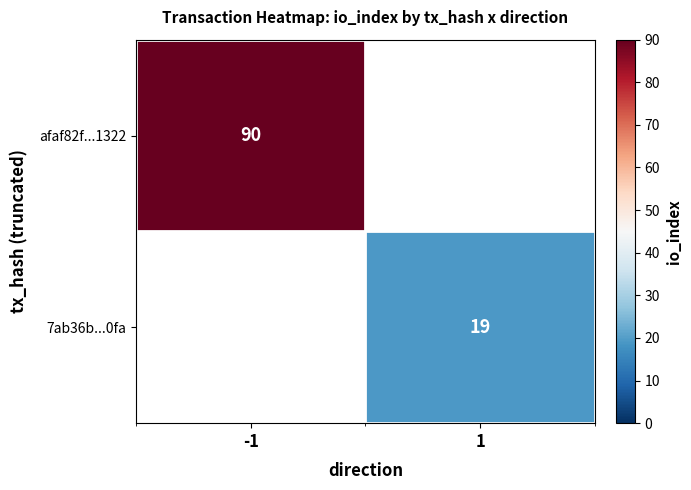

How many data points does each series have?

2